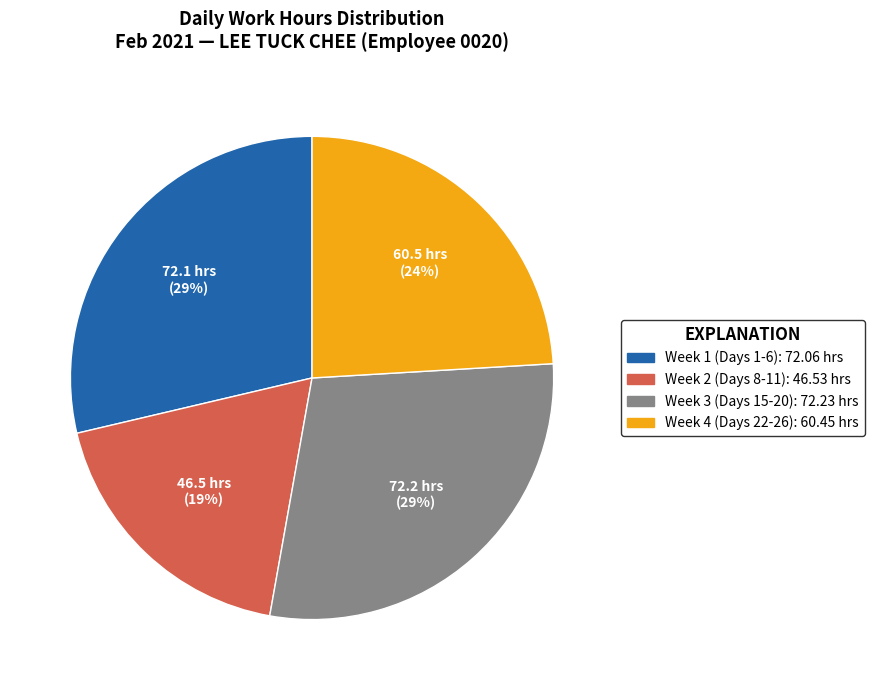

Does any single category account for the majority?

No